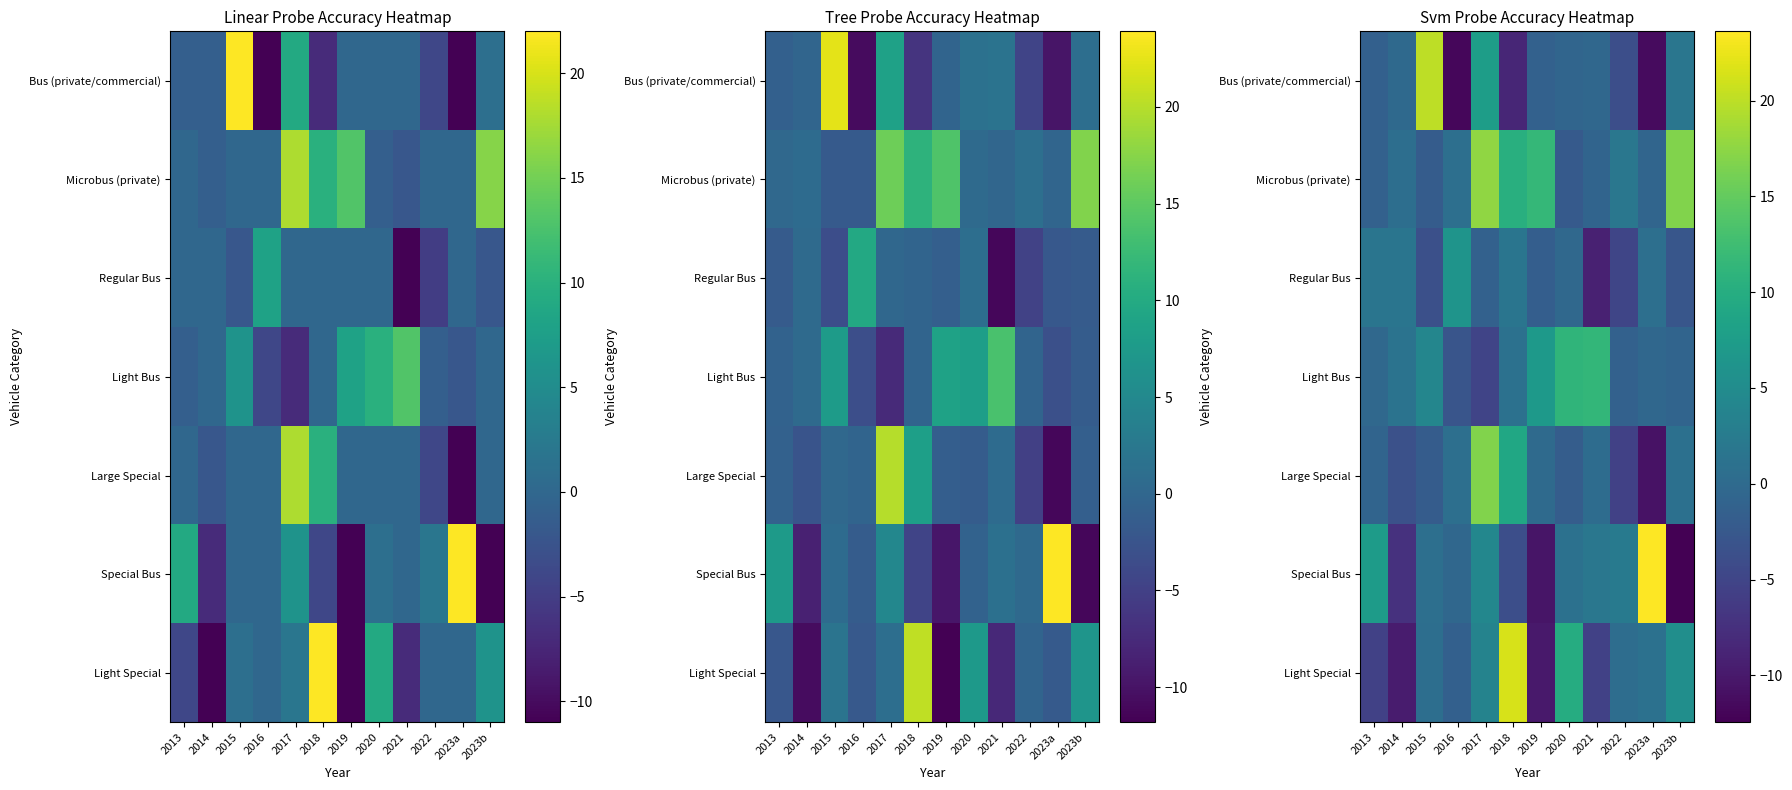

Which has a higher value, 2013 or 2022?

2013